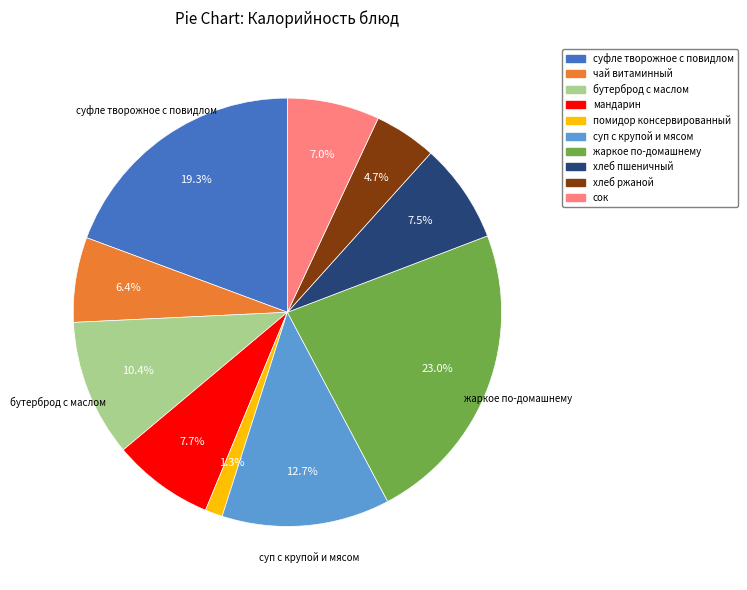

To the nearest percent, what is the difference between the суп с крупой и мясом and бутерброд с маслом slice percentages?

2%